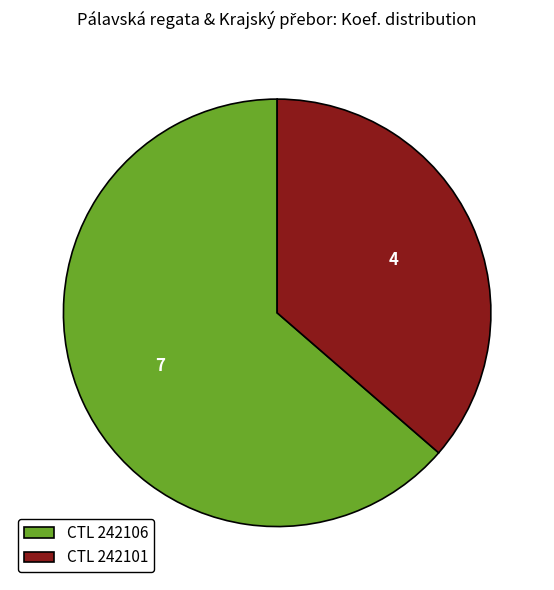

Which slice represents more than half of the pie?

CTL 242106